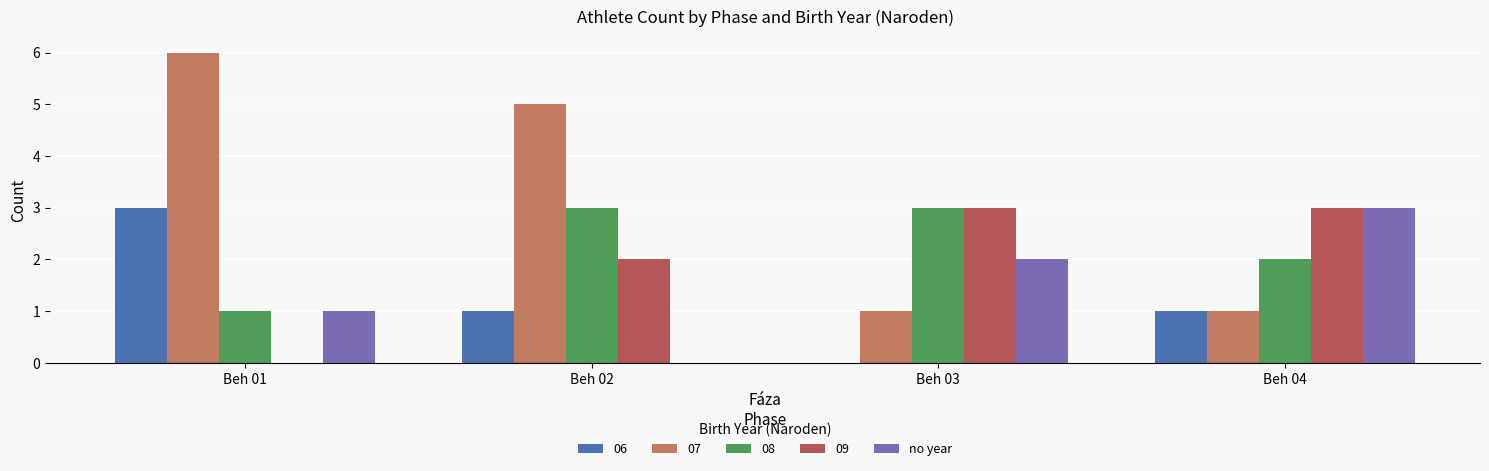

Does the chart contain stacked bars?

No